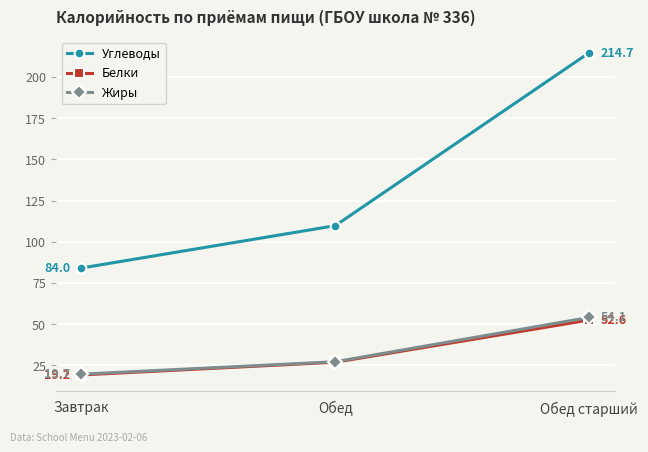

What is the value of the Углеводы point at the 3rd from the left?

214.7